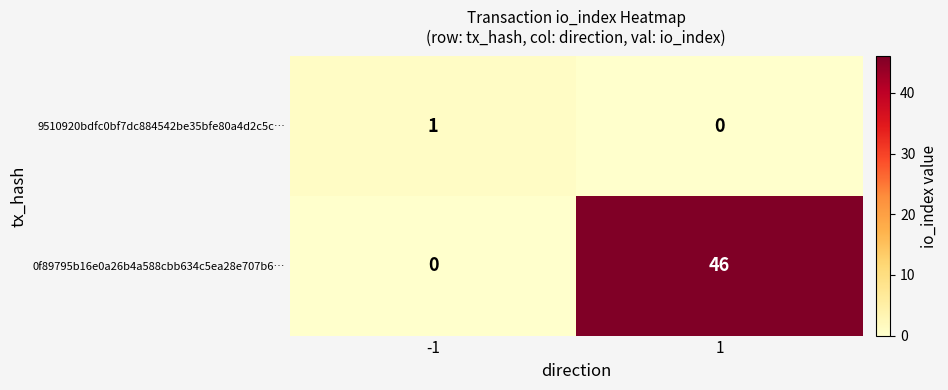

The 0f89795b16e0a26b4a588cbb634c5ea28e707b6… series shows -24 at -1. True or false?

False